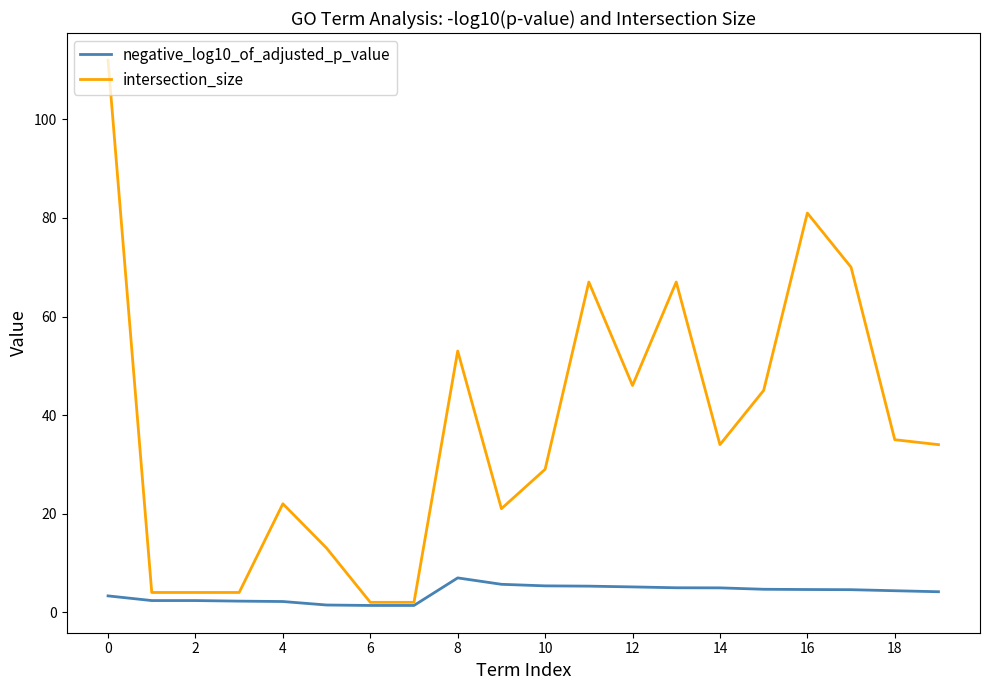

List the series in order of their overall mean, lowest first.

negative_log10_of_adjusted_p_value, intersection_size